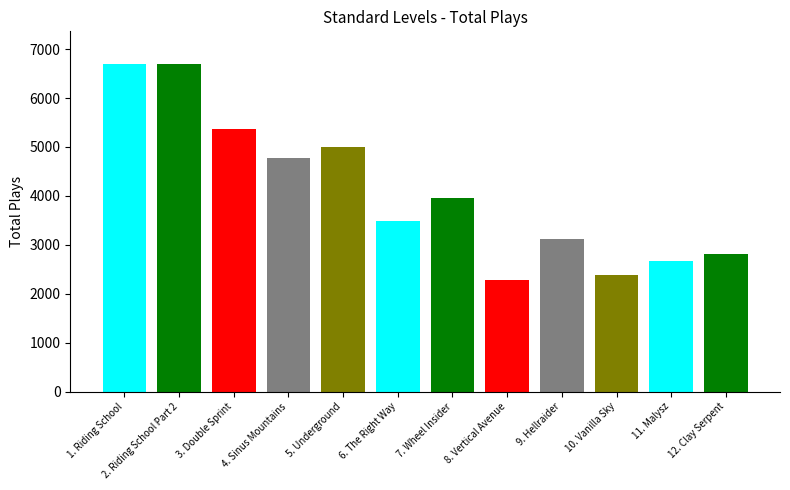

What is the sum of the values at 11. Malysz and 10. Vanilla Sky?

5042